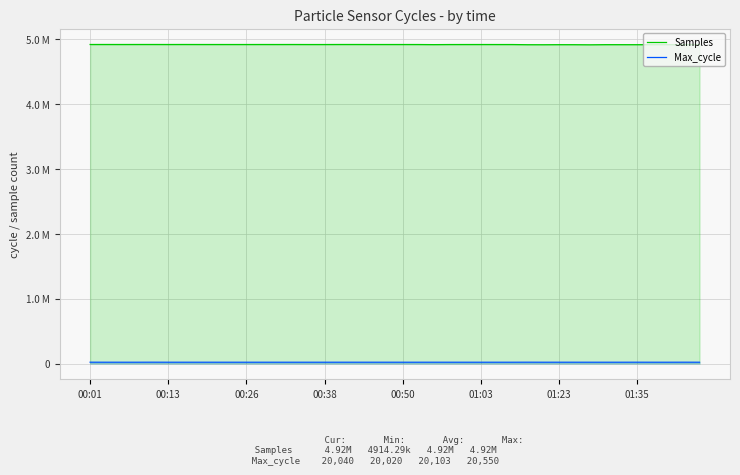

What is the difference between the maximum and minimum values in the Max_cycle series?

530